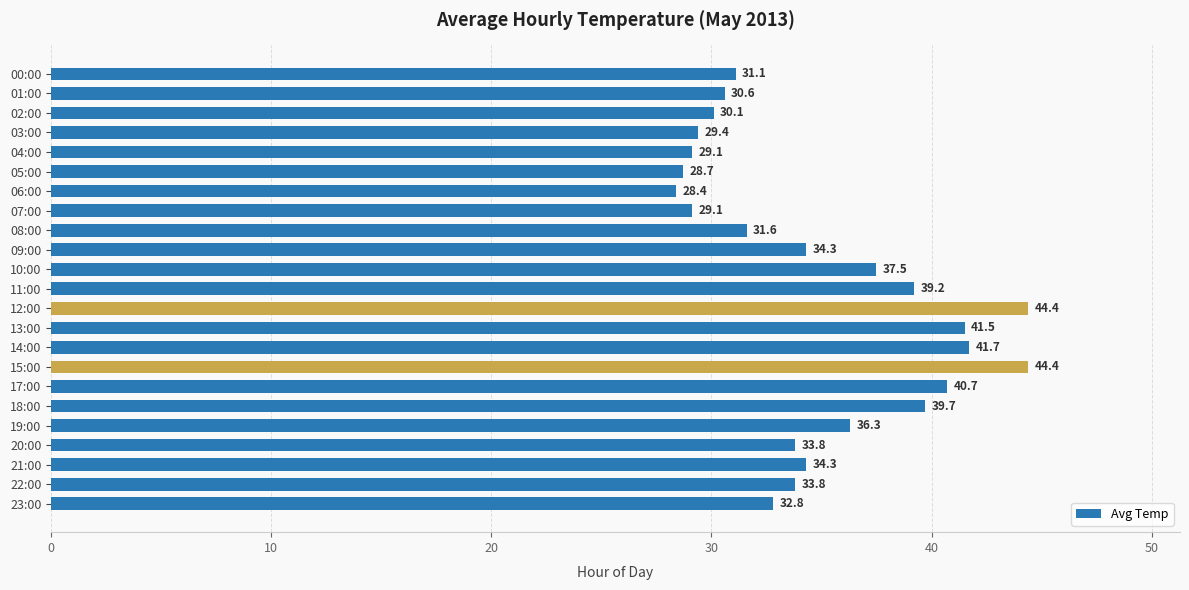

Count the number of values greater than 33.

13